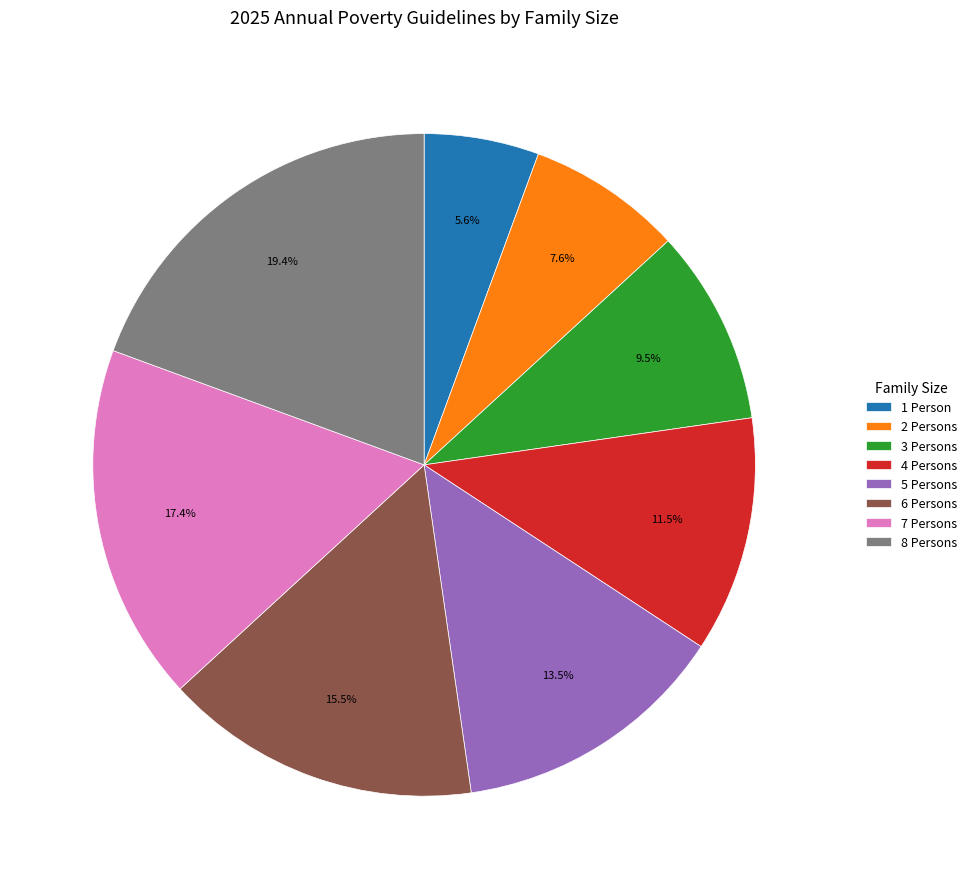

Is it true that 1 Person is 6% of the pie?

True